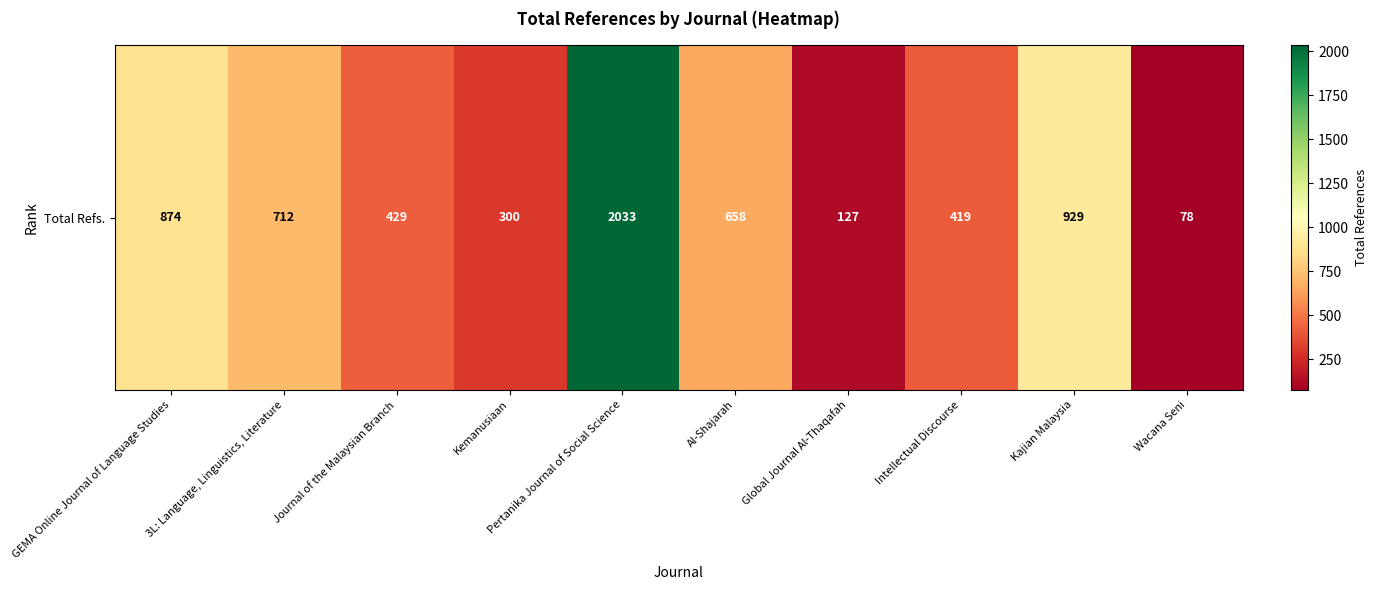

Approximately how many times larger is the value at 3L: Language, Linguistics, Literature compared to Intellectual Discourse?

1.7